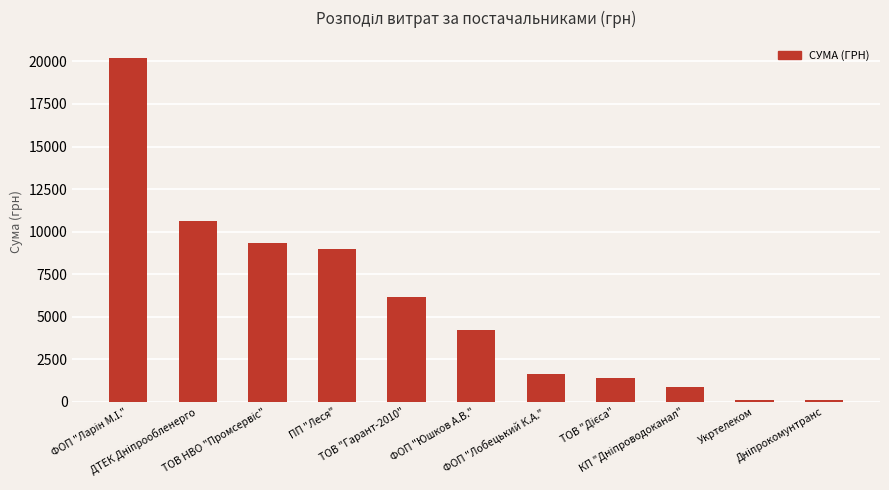

Count the number of data series in this chart.

1